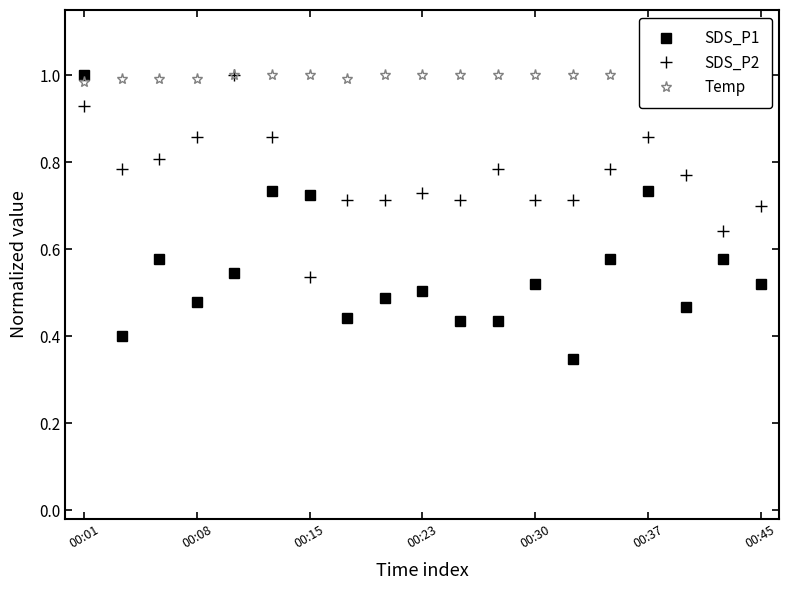

Which series ends up on top after the final intersection of SDS_P1 and Temp?

Temp